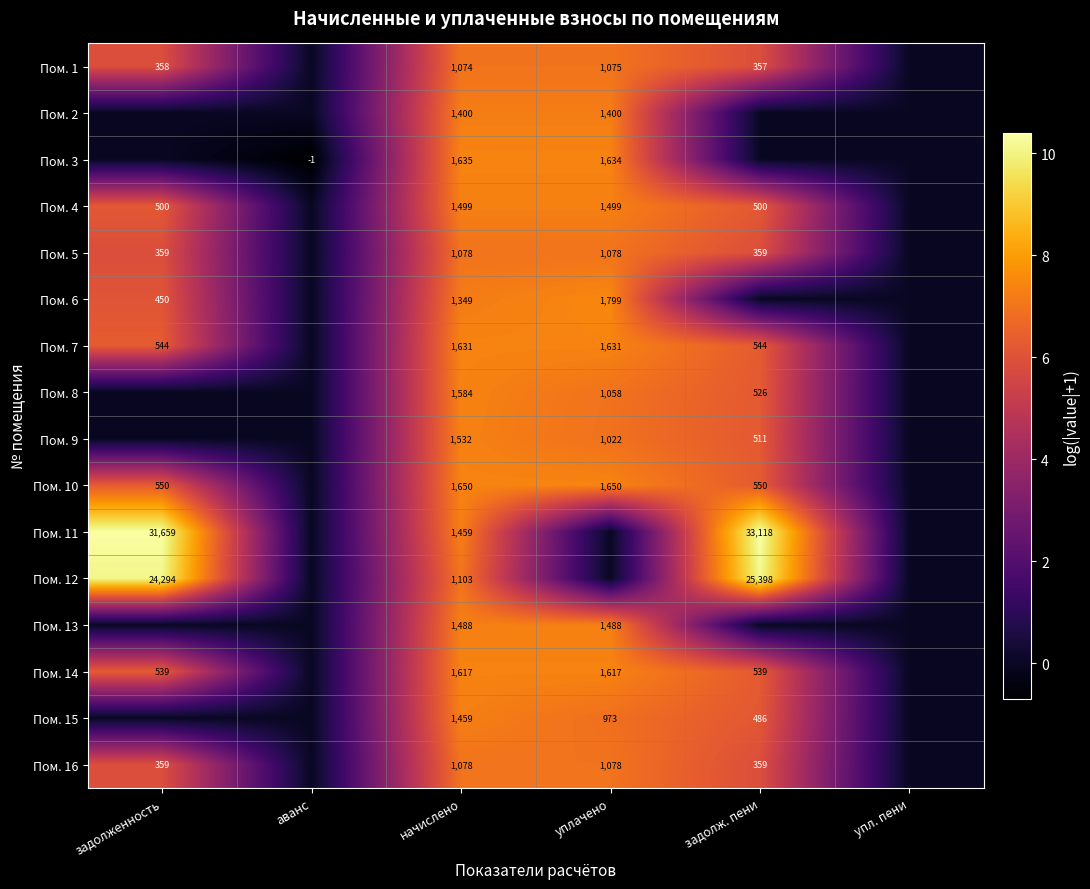

What is the difference between the Пом. 6 values at задолженность and уплачено?

1349